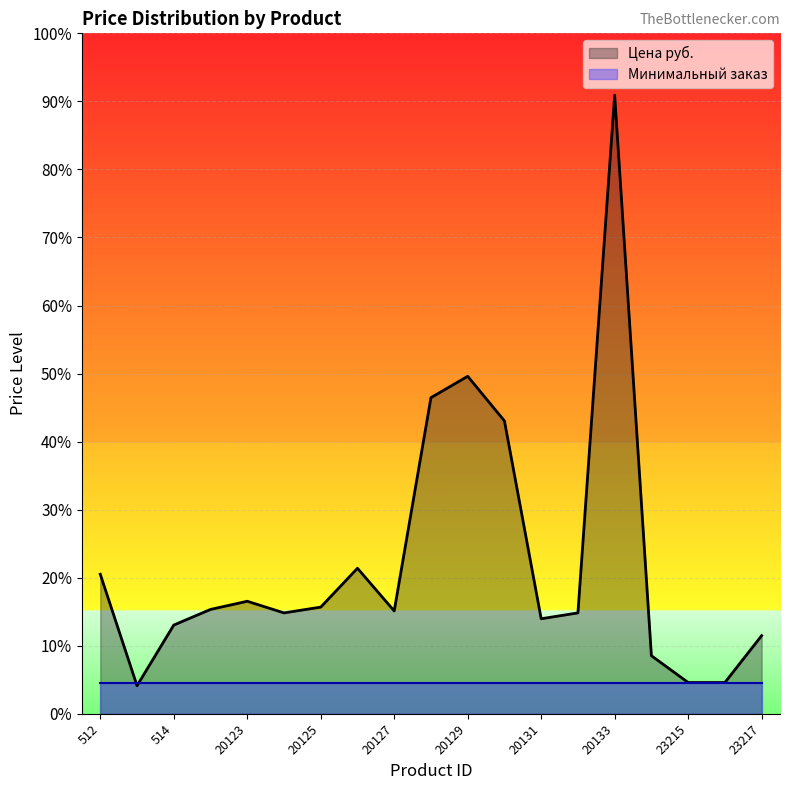

The chart shows a value of 2282 at 20124. True or false?

False